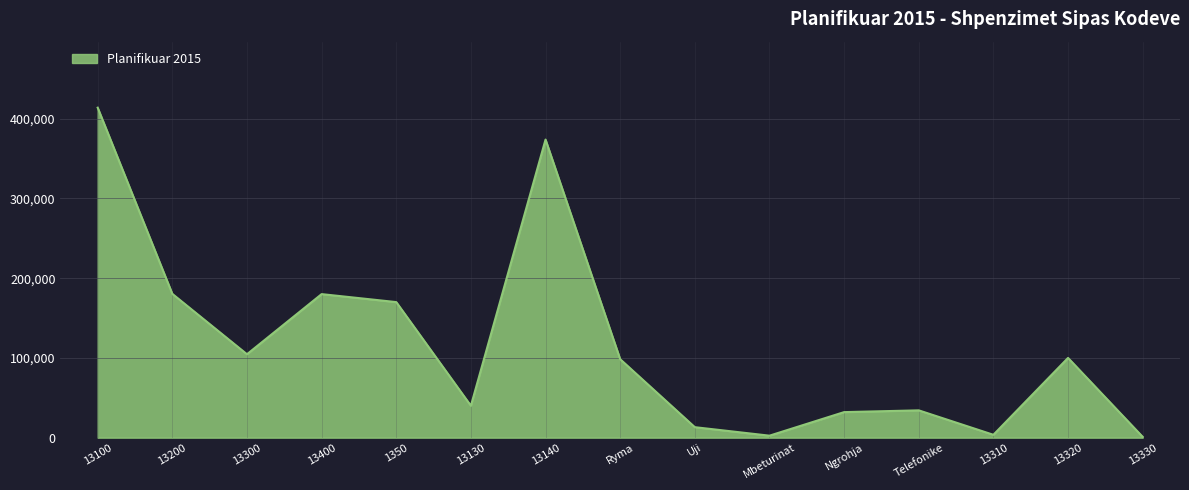

Does the chart display data point markers on the line(s)?

No